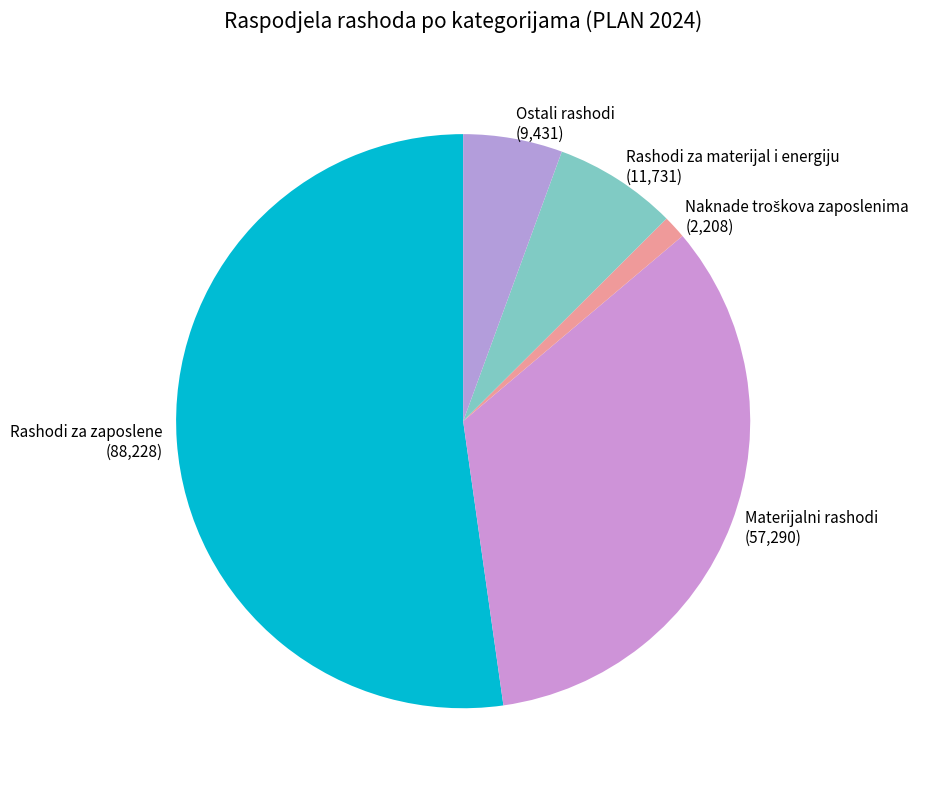

Do Rashodi za materijal i energiju and Rashodi za zaposlene together represent more than half of the pie?

Yes